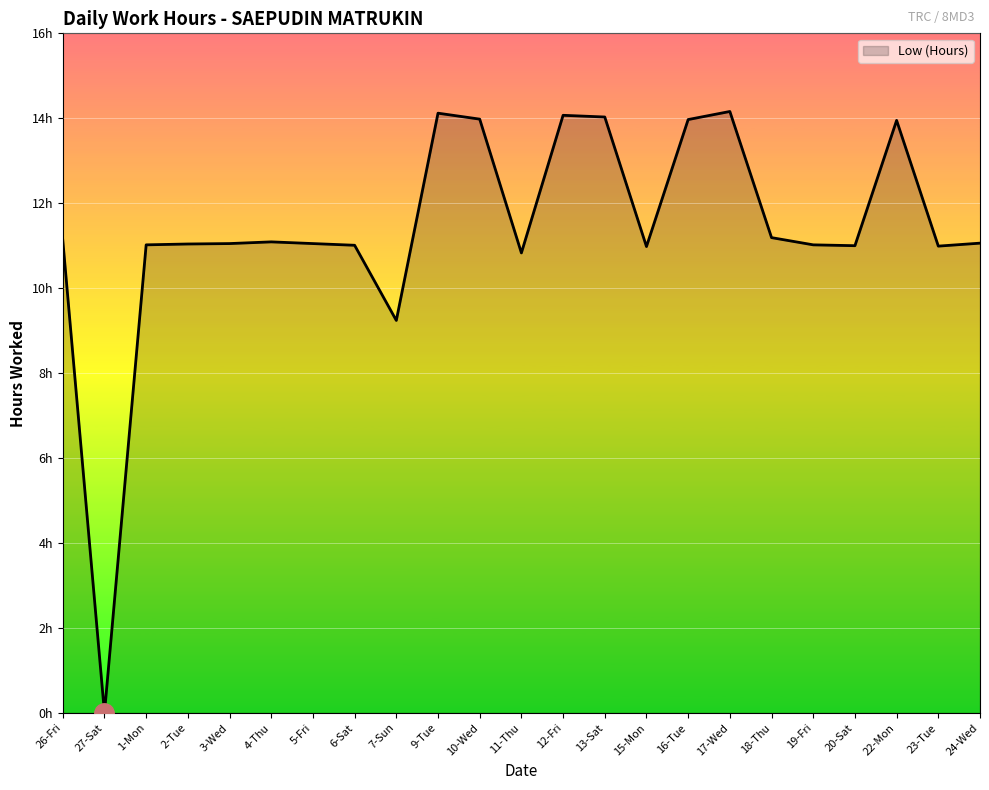

What is the greatest value displayed?

14.2